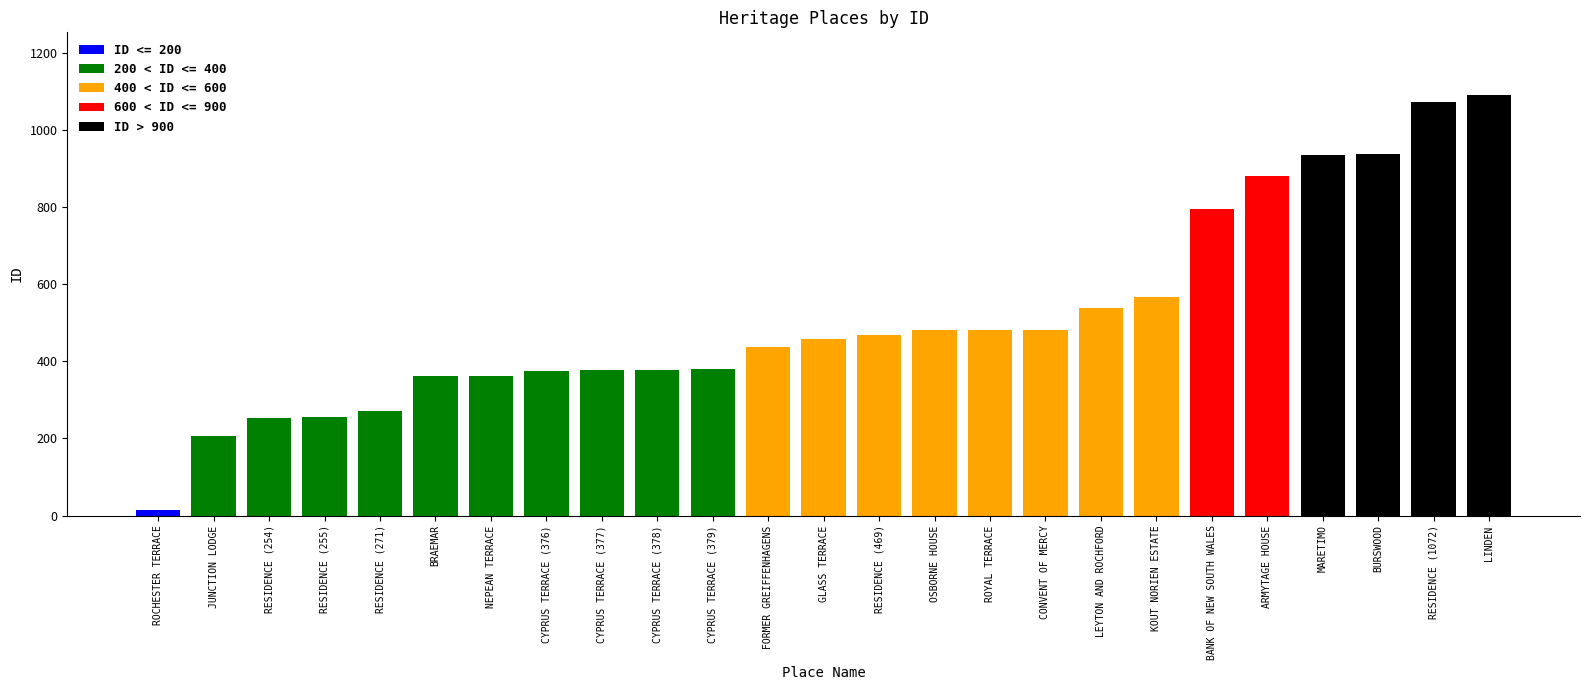

What is the ratio of the value at LEYTON AND ROCHFORD to the value at BRAEMAR?

1.5